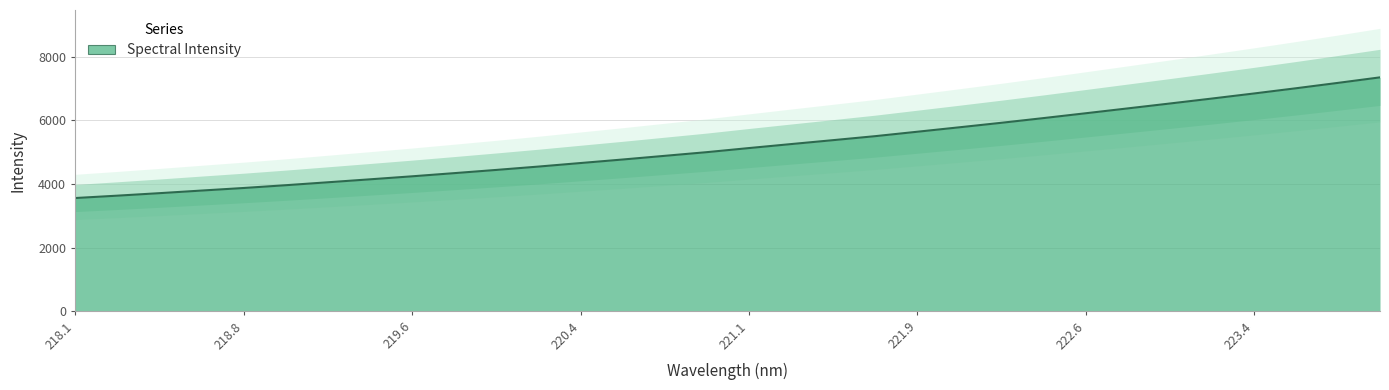

What is the difference between the maximum and second lowest values?

3719.3